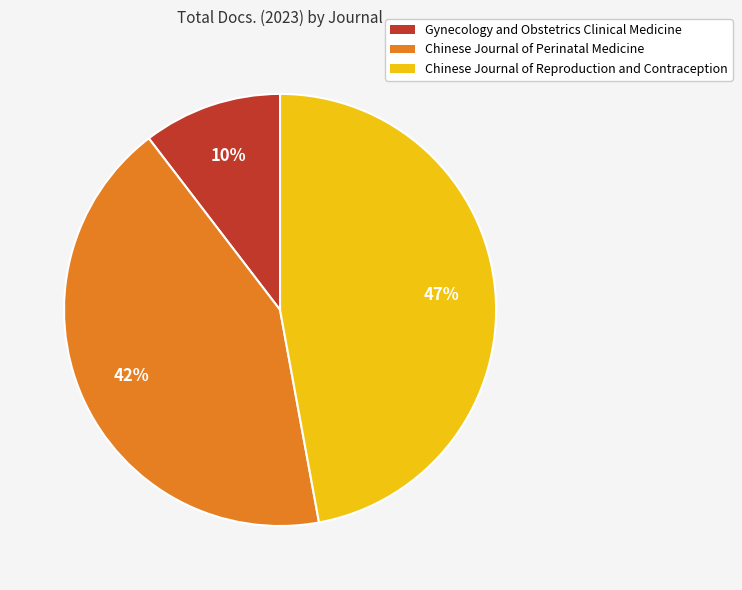

Which has a higher value, Chinese Journal of Perinatal Medicine or Chinese Journal of Reproduction and Contraception?

Chinese Journal of Reproduction and Contraception